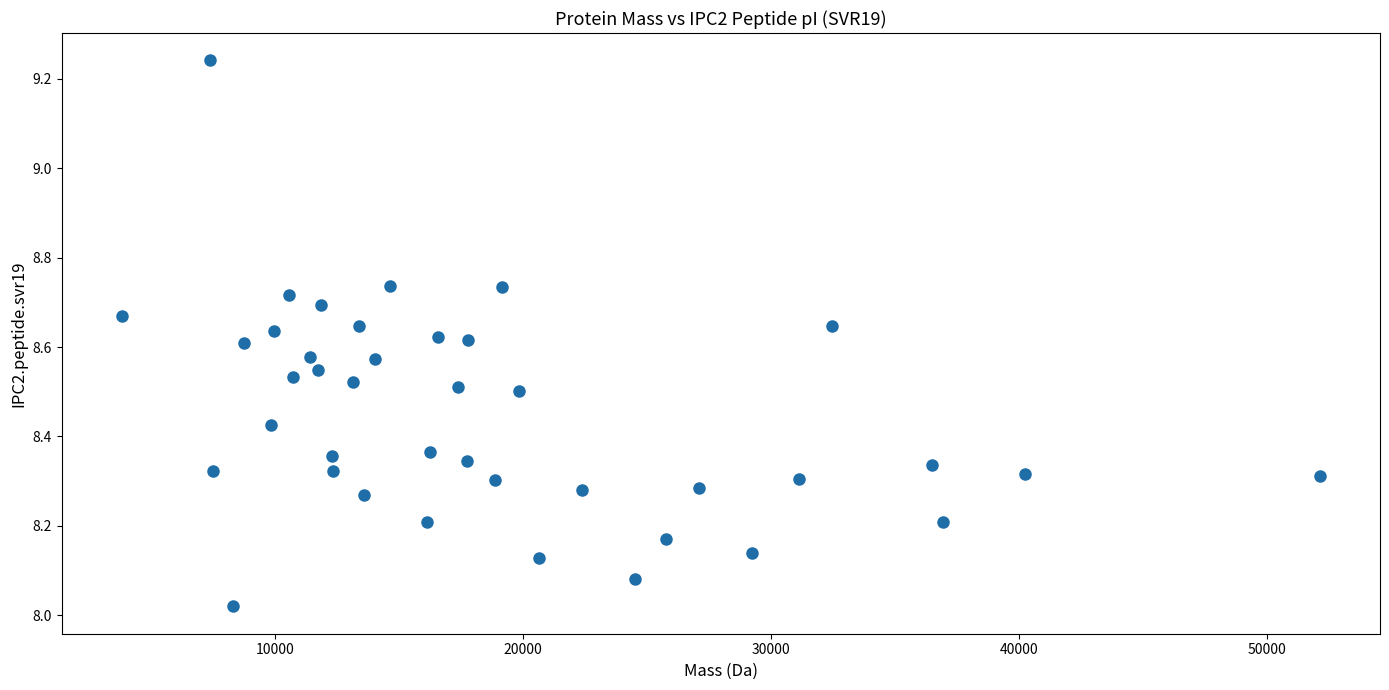

What is the range of Y values (max minus min)?

1.2